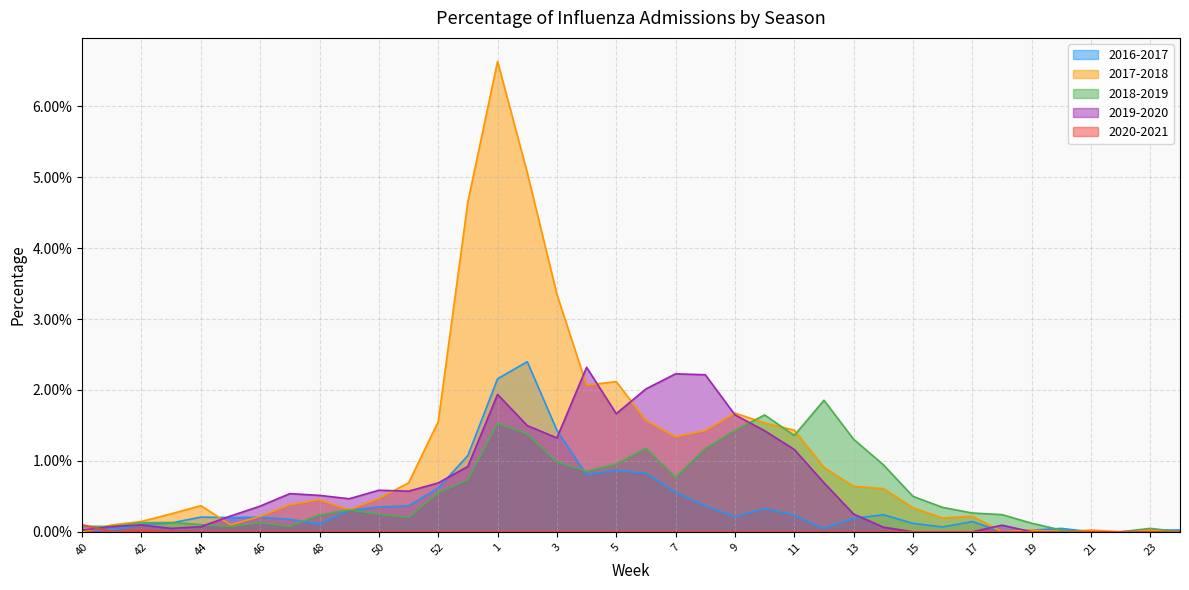

True or false: 2017-2018 and 2019-2020 intersect in this chart.

True